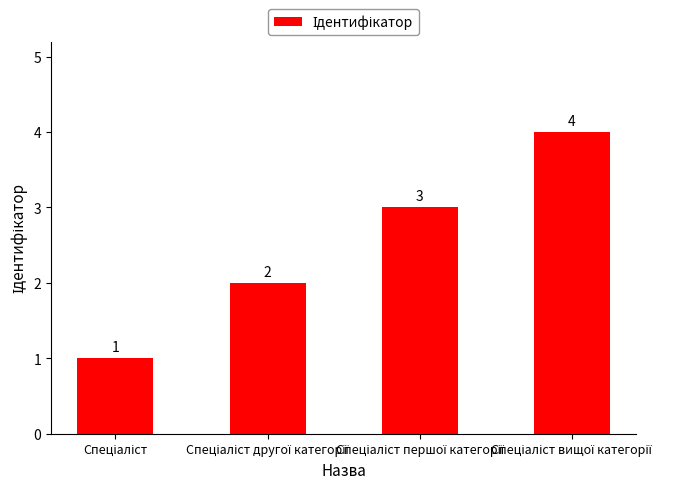

What is the difference between the maximum and minimum values?

3